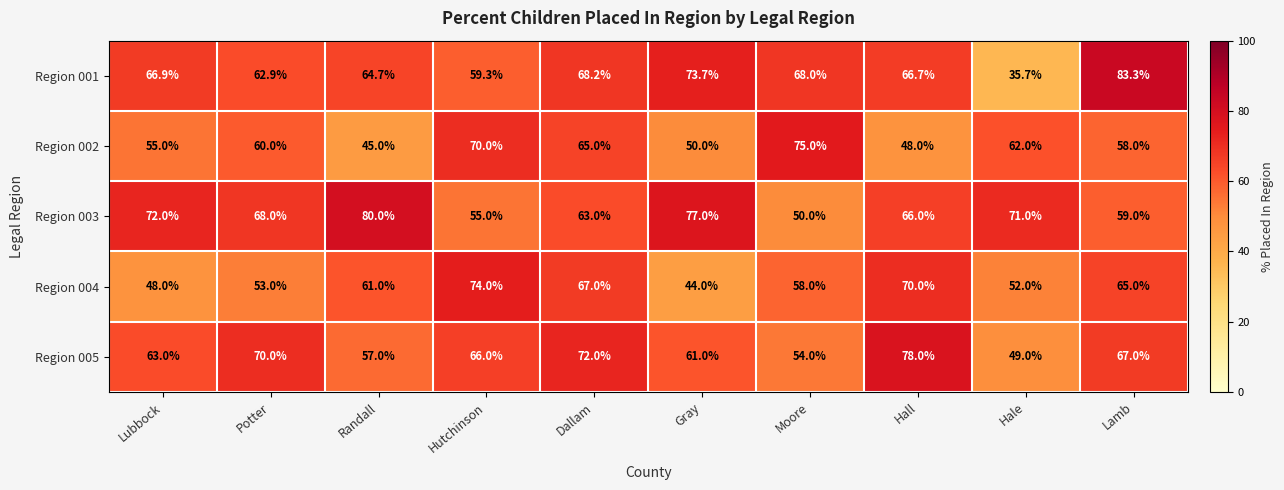

What is the lowest value of the Region 002 series?

45.0